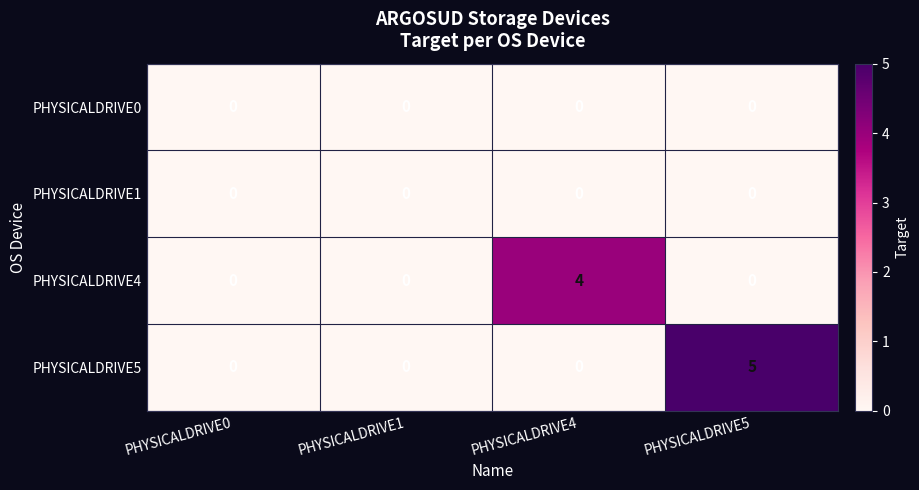

How many series are shown in this chart?

4